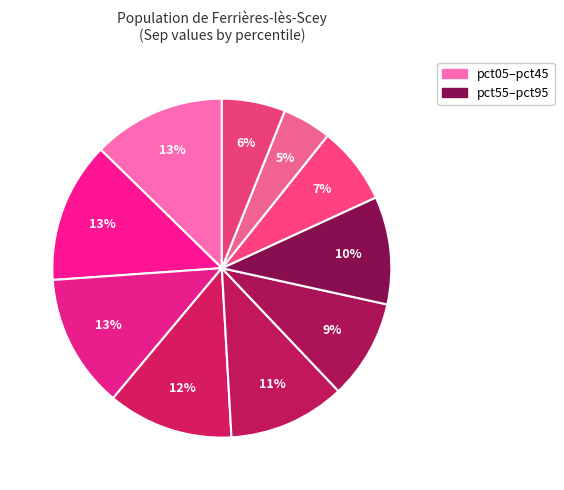

Count the number of slices in the pie.

10